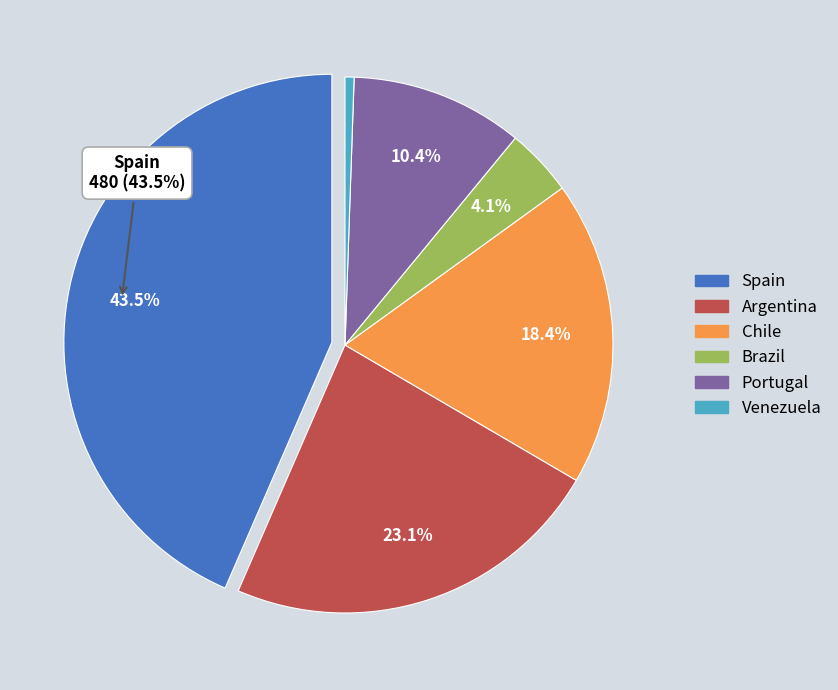

Count the number of slices in the pie.

6